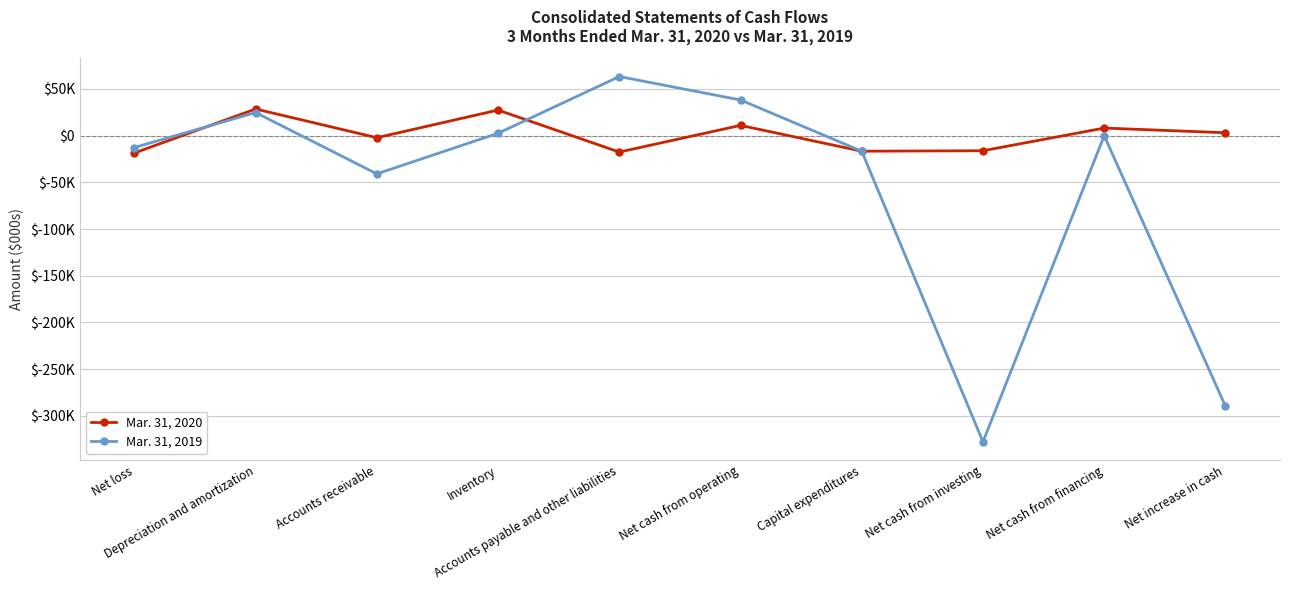

What are all the series names shown in the legend?

Mar. 31, 2020, Mar. 31, 2019